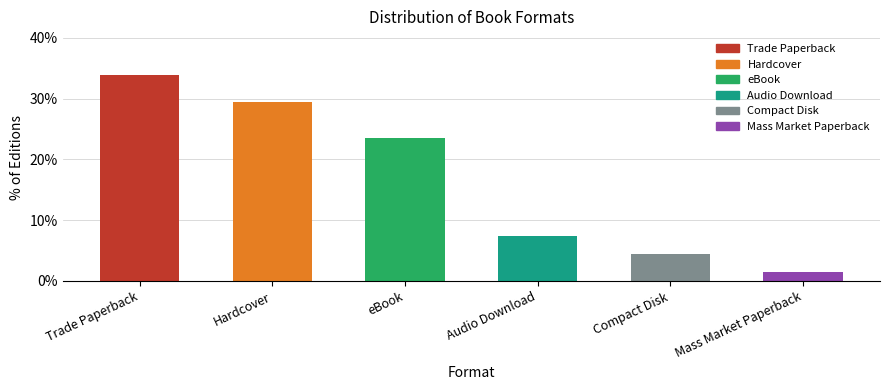

List the labels in order of value, largest first.

Trade Paperback, Hardcover, eBook, Audio Download, Compact Disk, Mass Market Paperback